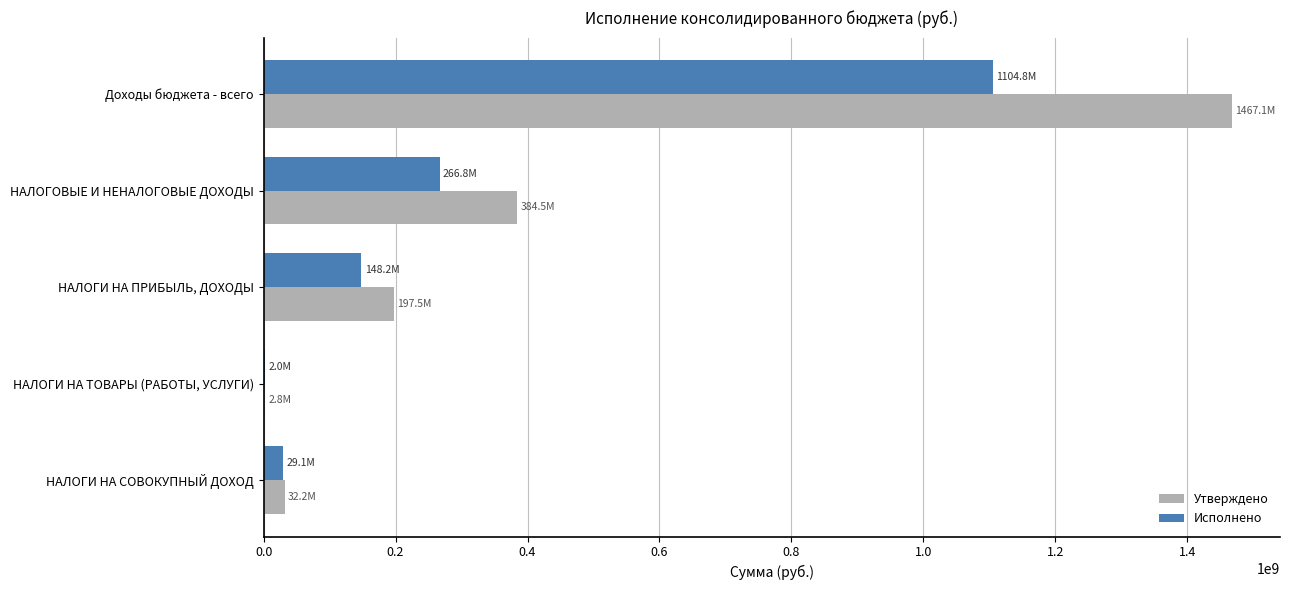

At which label is Утверждено closest to 734960414?

НАЛОГОВЫЕ И НЕНАЛОГОВЫЕ ДОХОДЫ